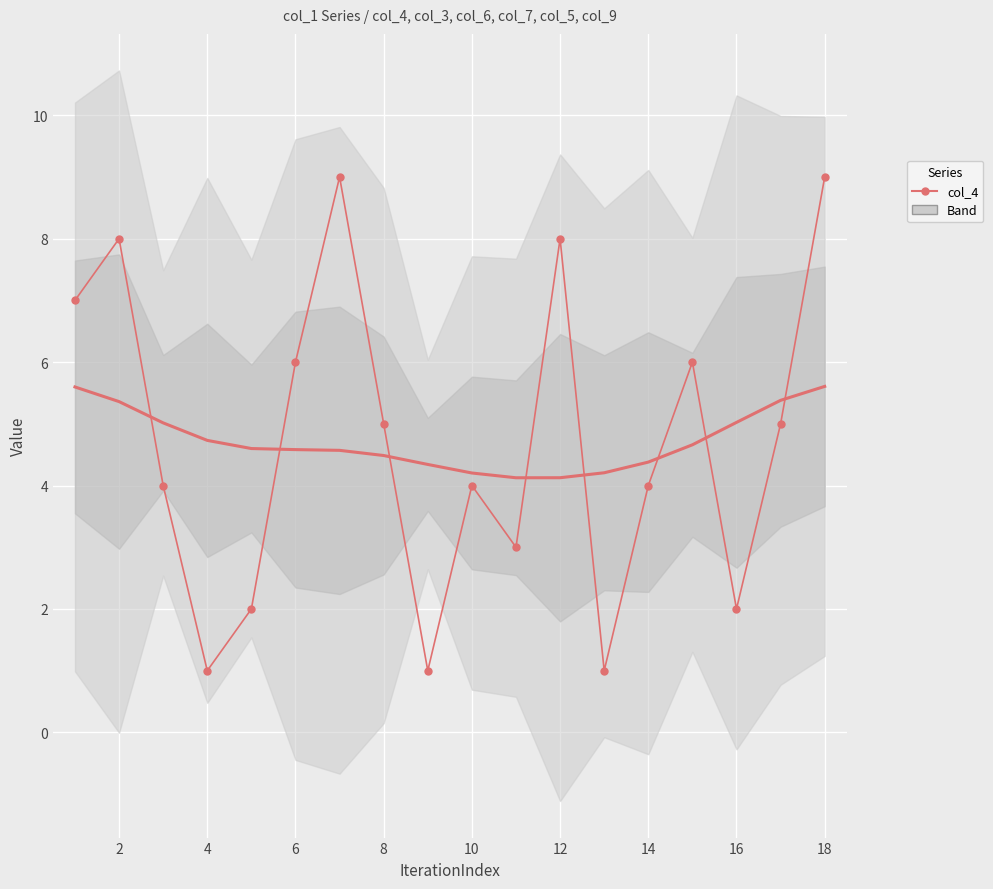

What is the sum of all values?

85